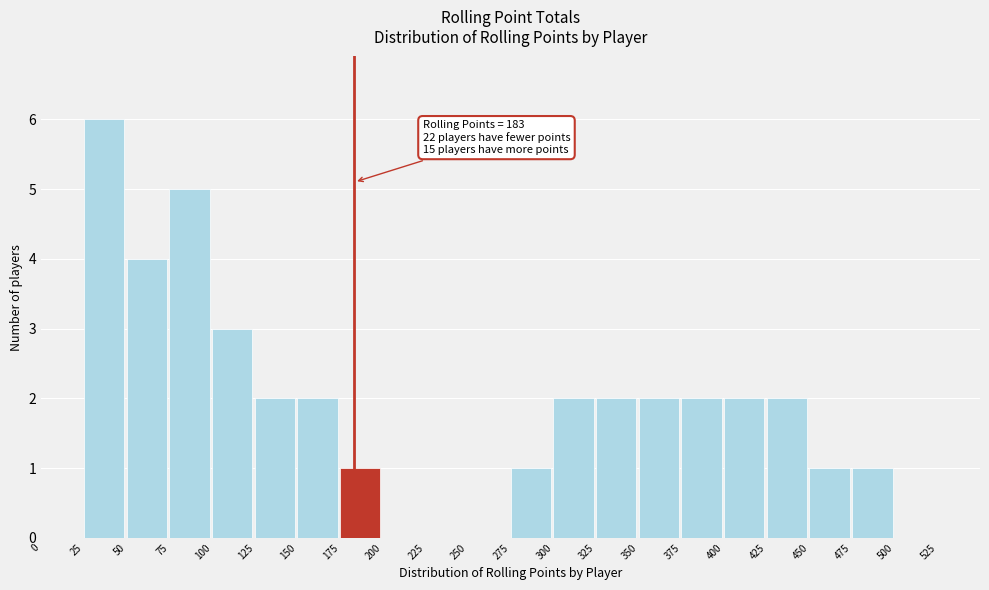

Over which range of the x-axis is the bar tallest?

25 to 50